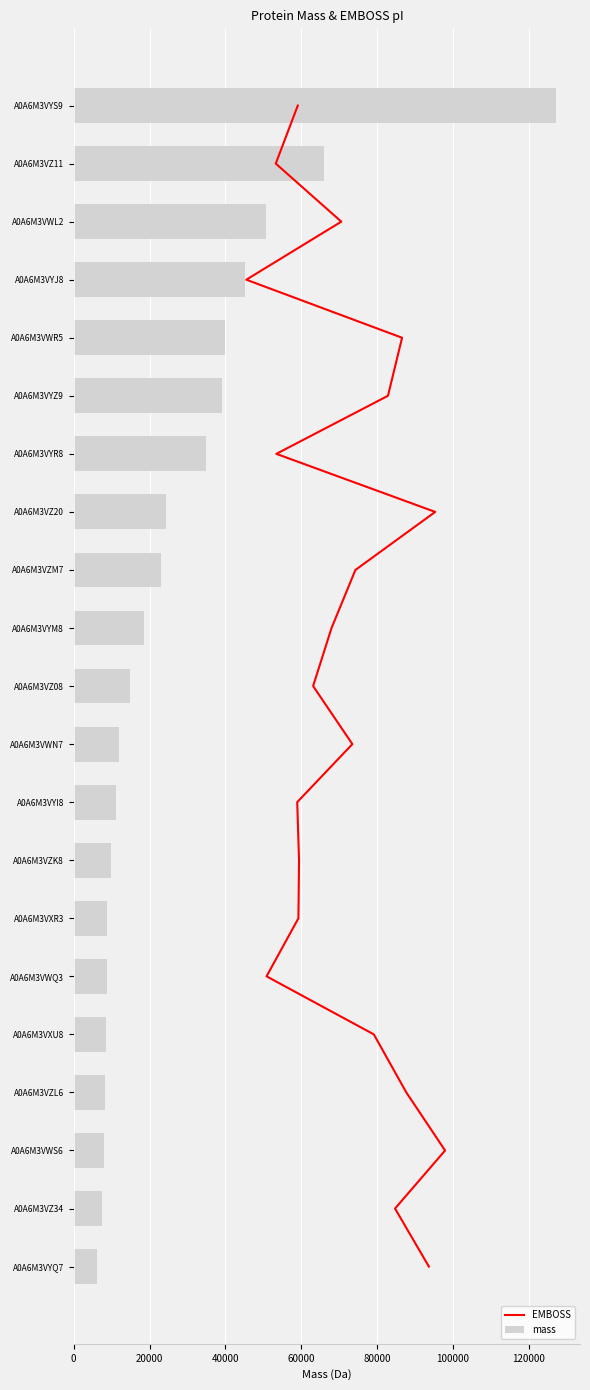

Where does the mass series first go above 14735?

A0A6M3VZ08